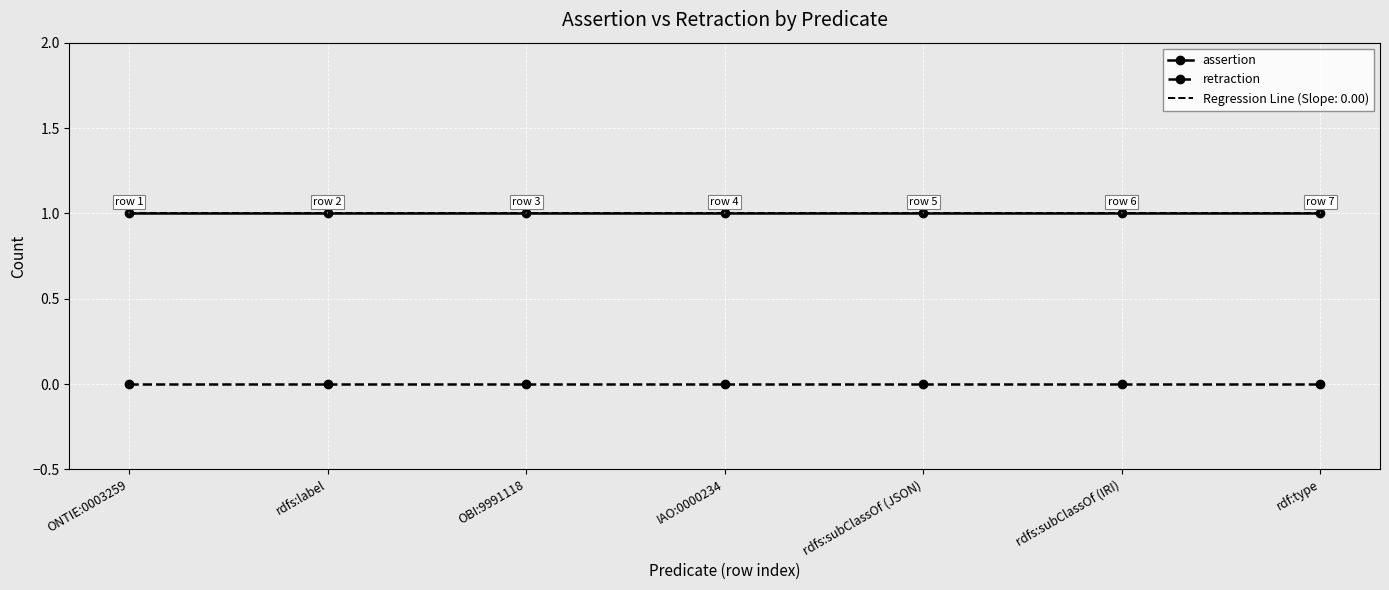

Is it true that assertion equals 1 at OBI:9991118?

True